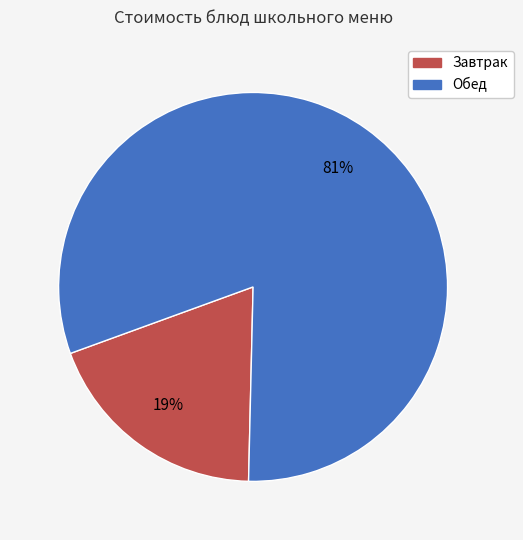

Does any single category account for the majority?

Yes